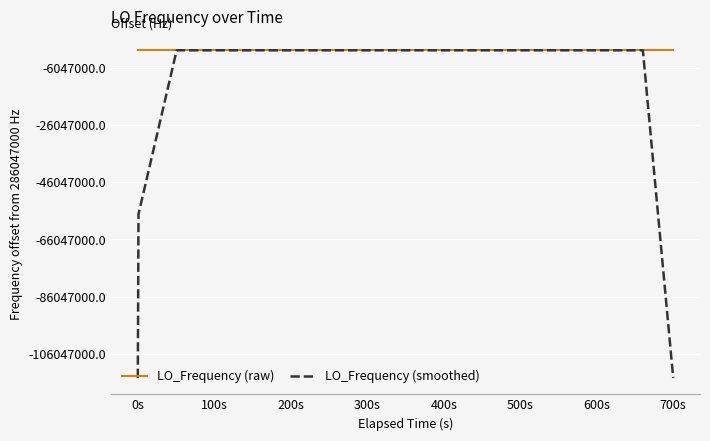

Does the chart display data point markers on the line(s)?

No